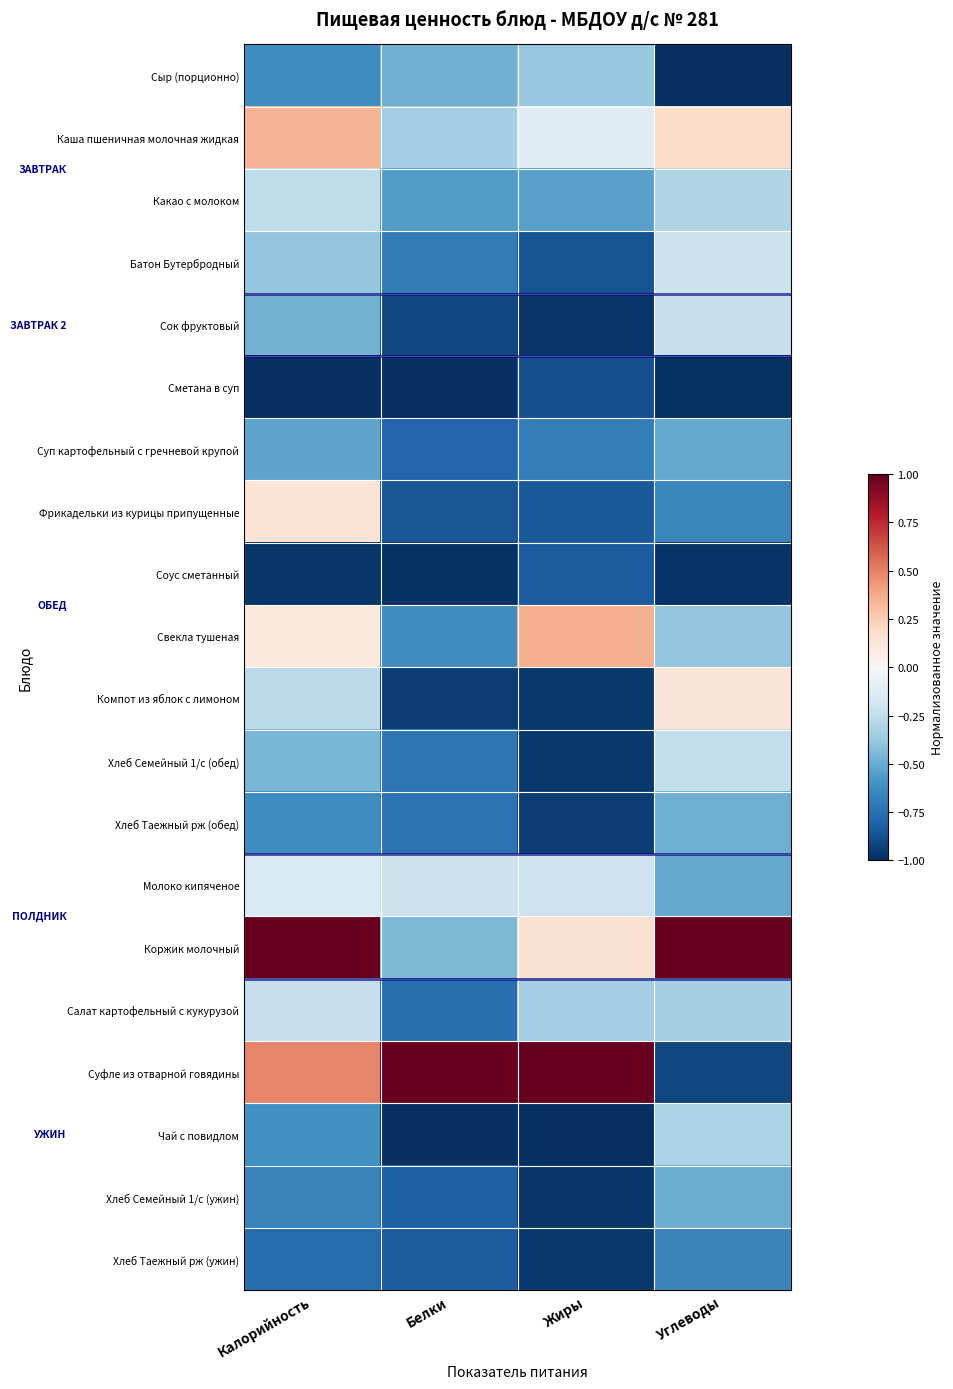

List the series in order of their peak value, lowest first.

Сметана в суп, Соус сметанный, Хлеб Таежный рж (ужин), Суп картофельный с гречневой крупой, Хлеб Семейный 1/с (ужин), Хлеб Таежный рж (обед), Сыр (порционно), Чай с повидлом, Какао с молоком, Хлеб Семейный 1/с (обед), Сок фруктовый, Салат картофельный с кукурузой, Батон Бутербродный, Молоко кипяченое, Компот из яблок с лимоном, Фрикадельки из курицы припущенные, Каша пшеничная молочная жидкая, Свекла тушеная, Коржик молочный, Суфле из отварной говядины